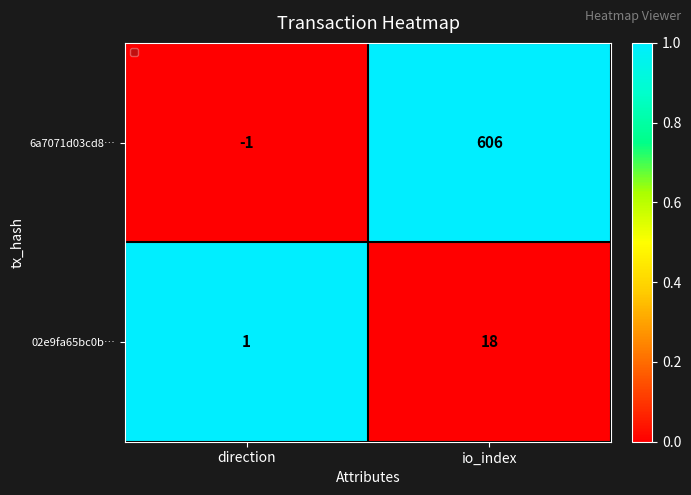

At io_index, list the series in order from largest to smallest.

6a7071d03cd8…, 02e9fa65bc0b…